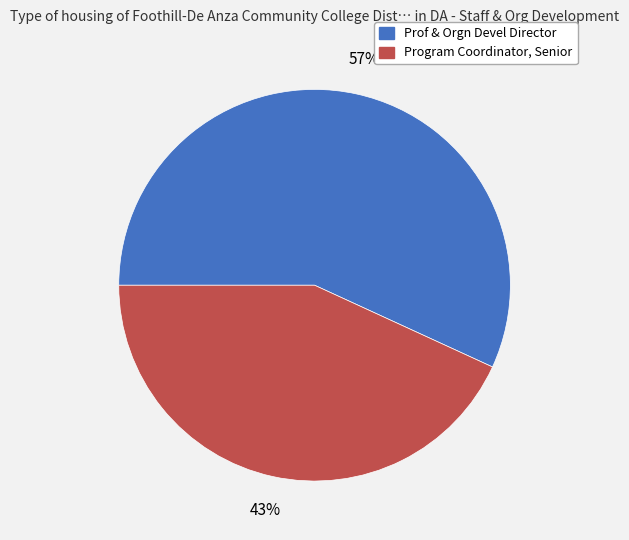

Do Program Coordinator, Senior and Prof & Orgn Devel Director together represent more than half of the pie?

Yes